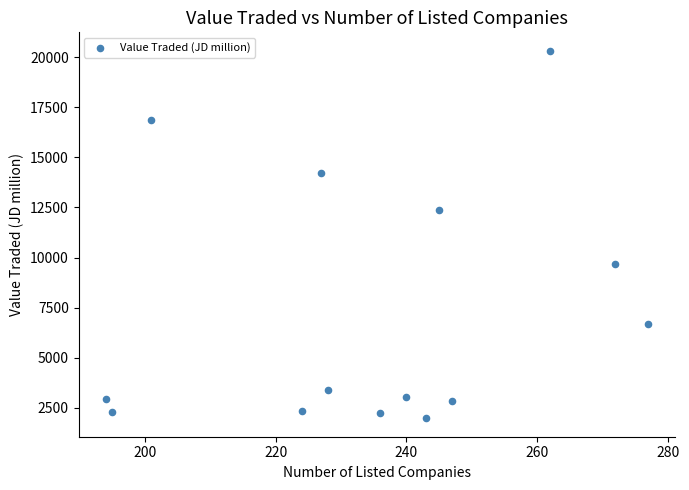

What Y value in the scatter plot is closest to 11148?

12348.1